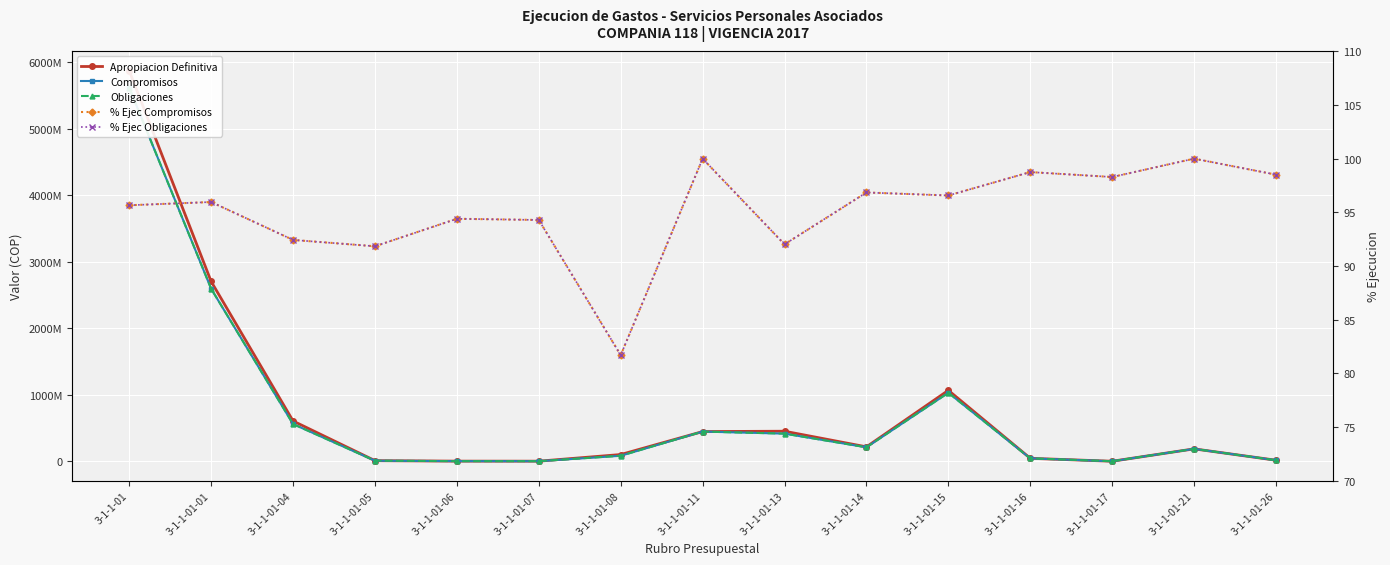

How many interior local valleys does the Compromisos series have?

3